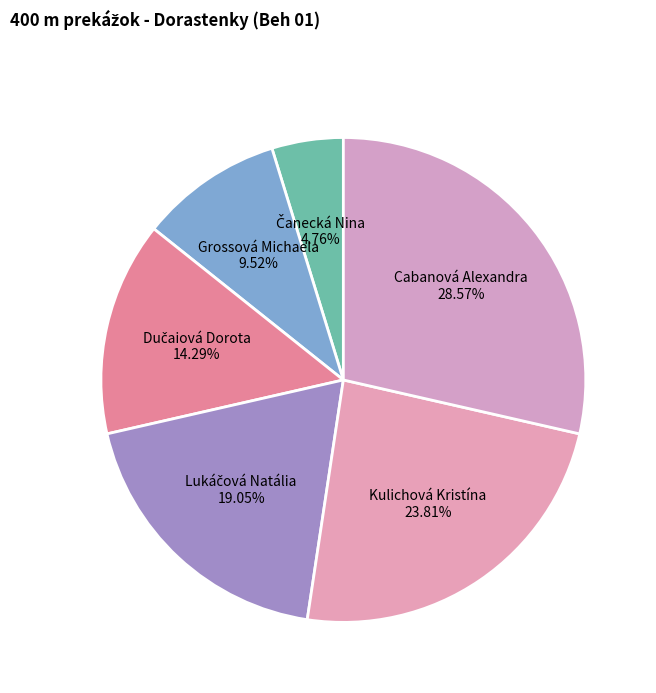

Is there a majority slice in this chart?

No